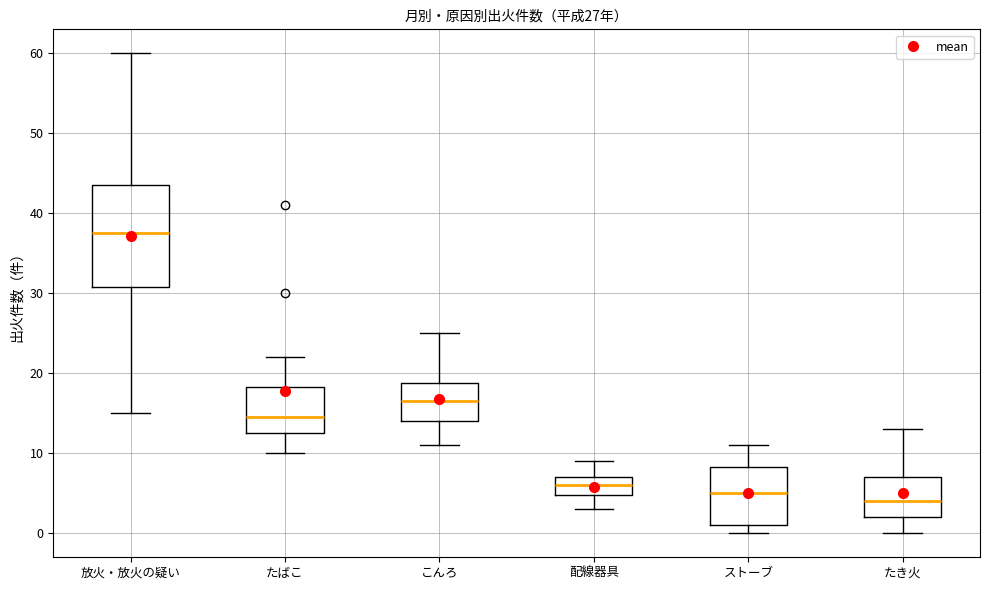

Which box has the lowest median line?

たき火